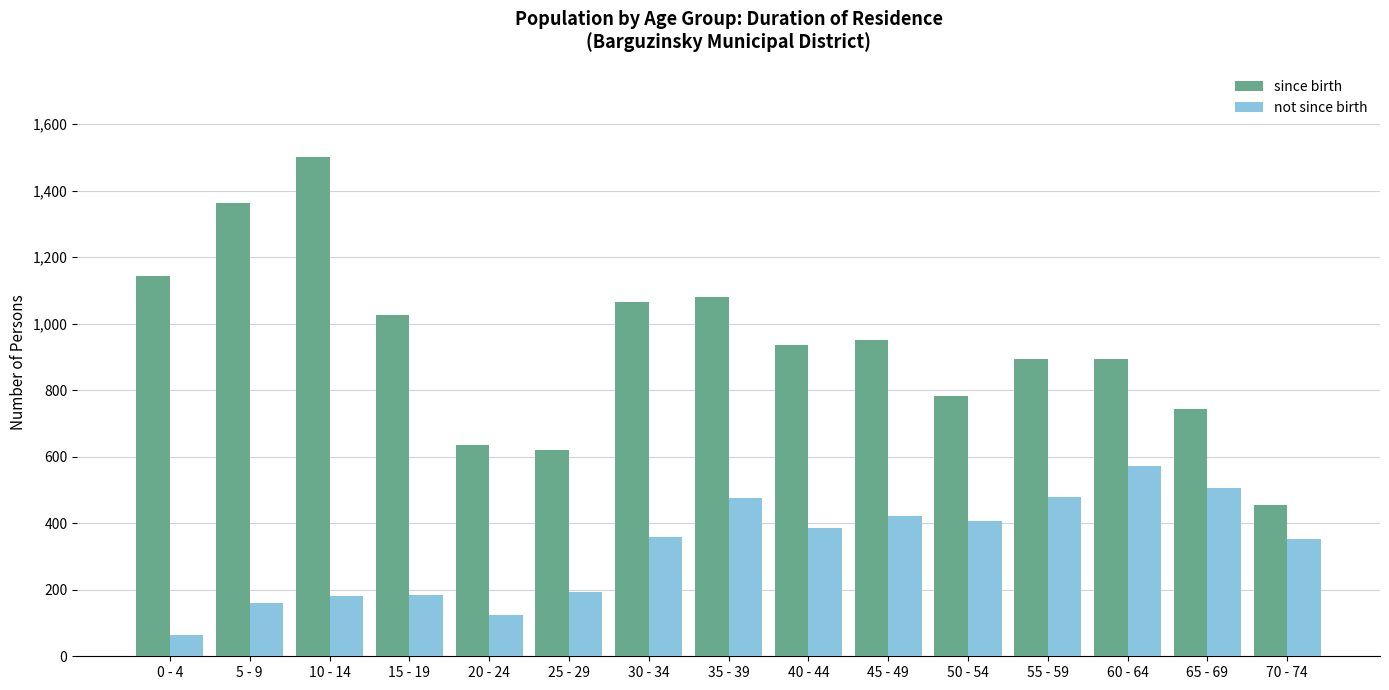

What is the difference between the maximum and minimum values in the since birth series?

1044